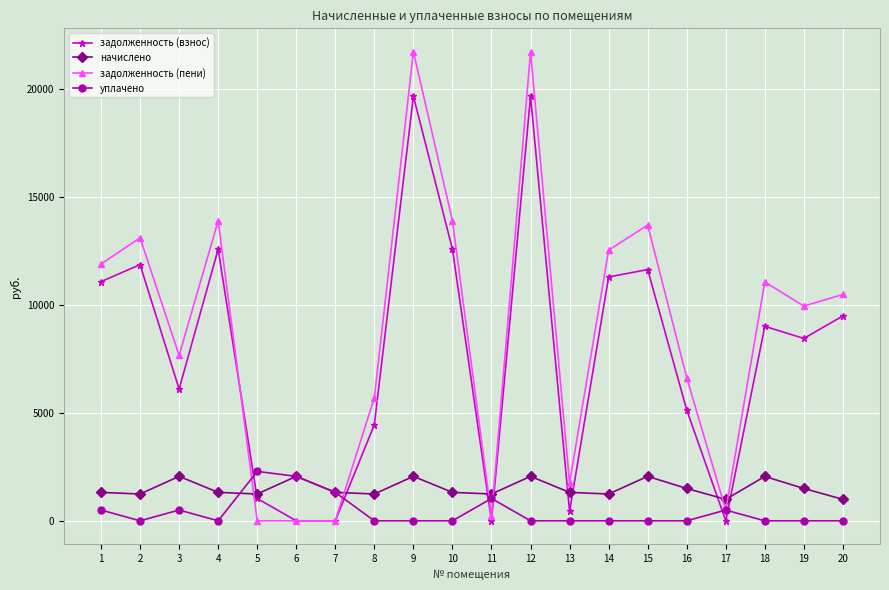

Which series changed the most between 9 and 18?

задолженность (пени)